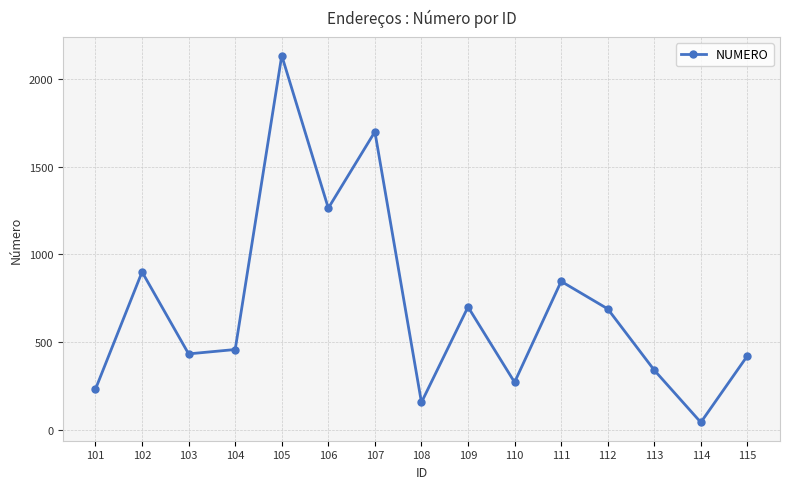

What is the average value?

705